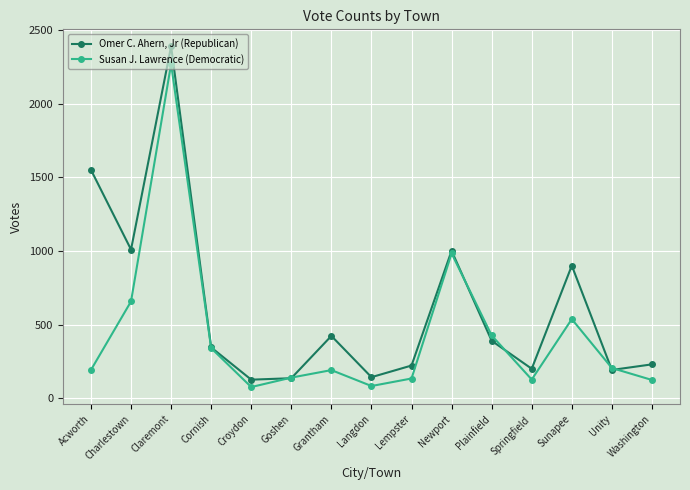

What is the spread (max minus min) of values at Washington?

106